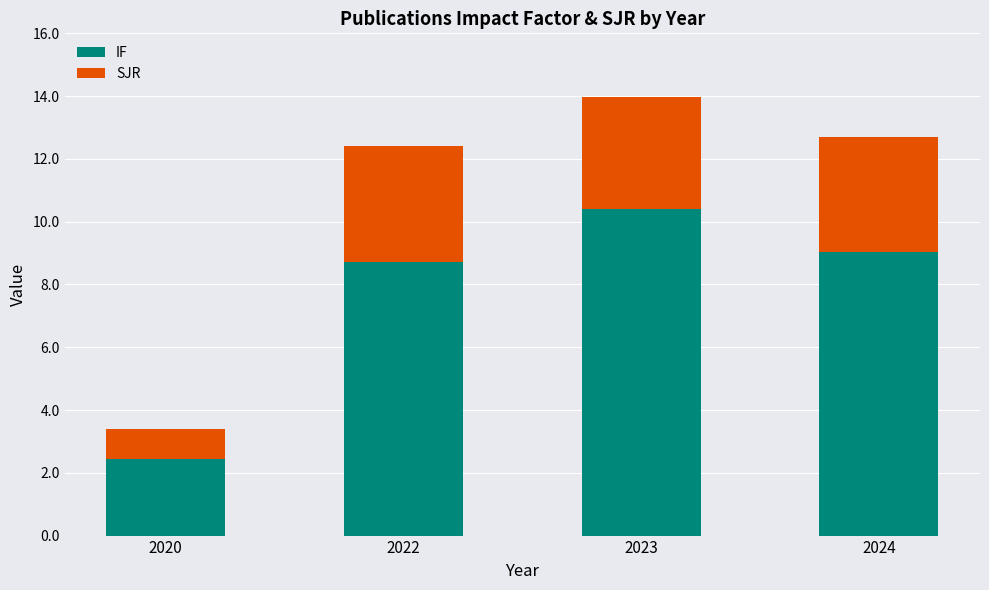

The value of IF at 2024 is 9.0. True or false?

True